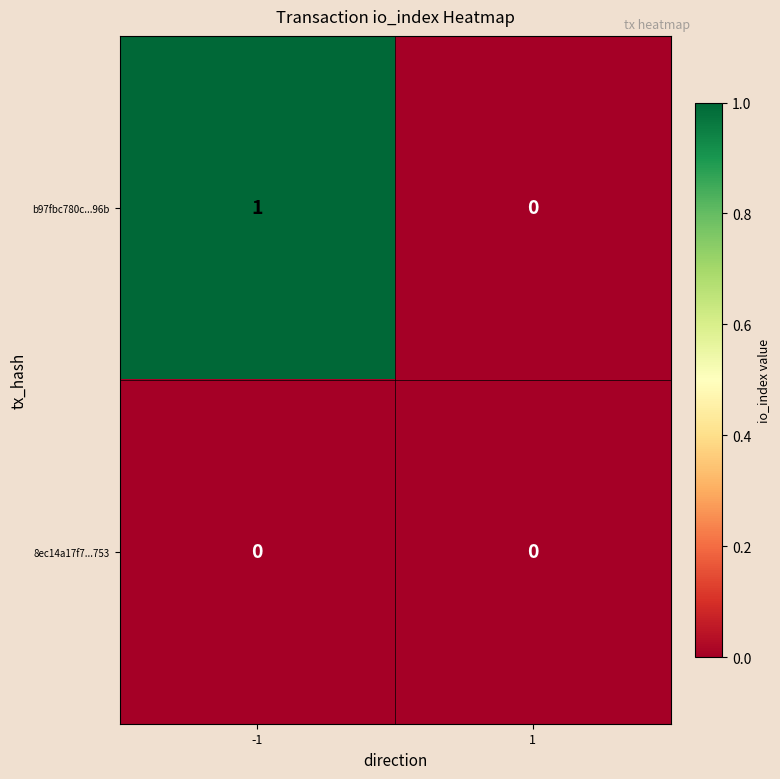

Reading left to right, what are all the values shown in this chart?

b97fbc780c...96b: 1	0
8ec14a17f7...753: 0	0